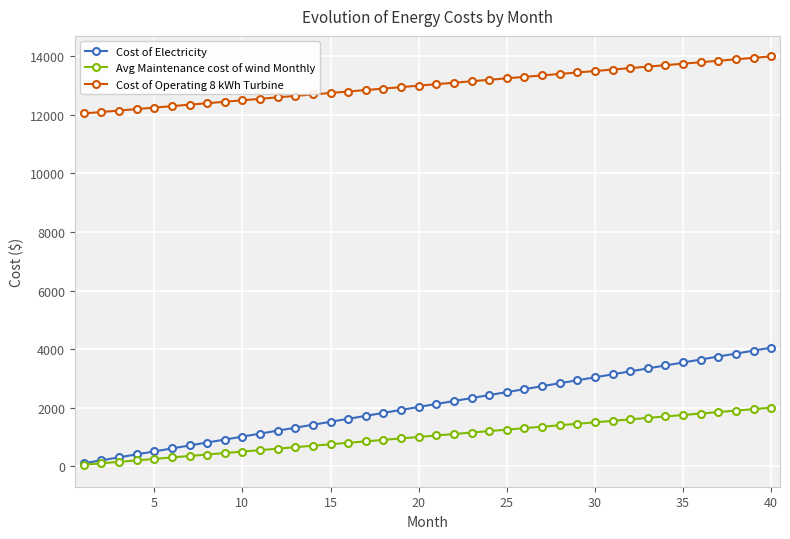

Which series has the widest spread of values?

Cost of Electricity